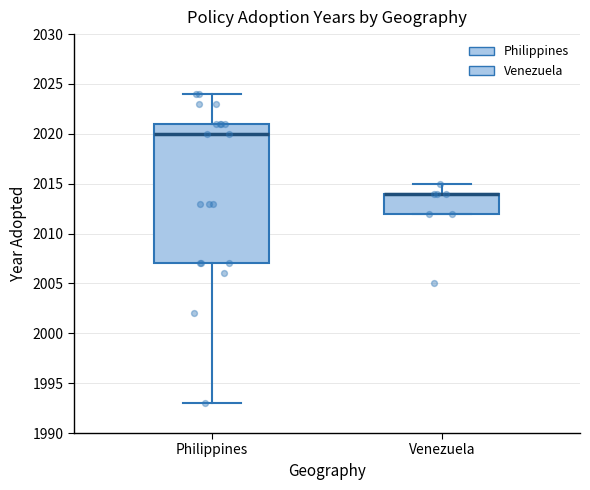

Where does the upper whisker of the box for Venezuela end on the y-axis? The values are not printed on the chart, so give them approximately, as read against the axis.

2015